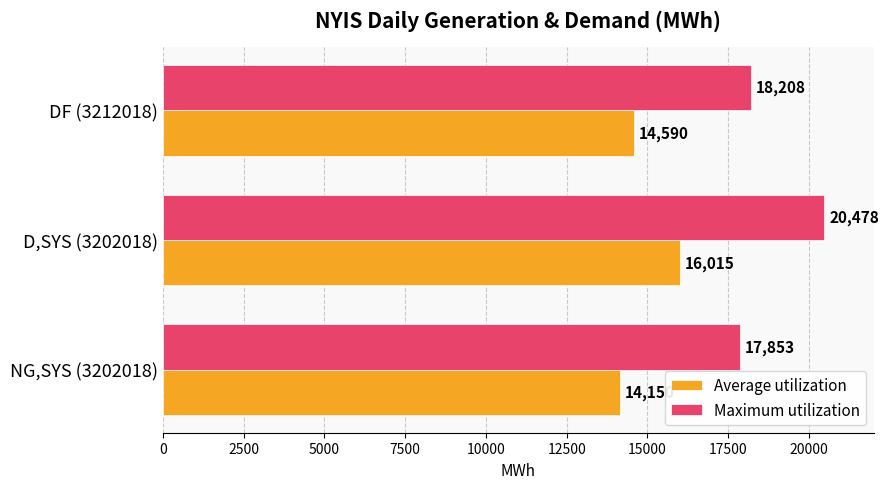

True or false: Maximum utilization has a value of 18208 at DF (3212018).

True